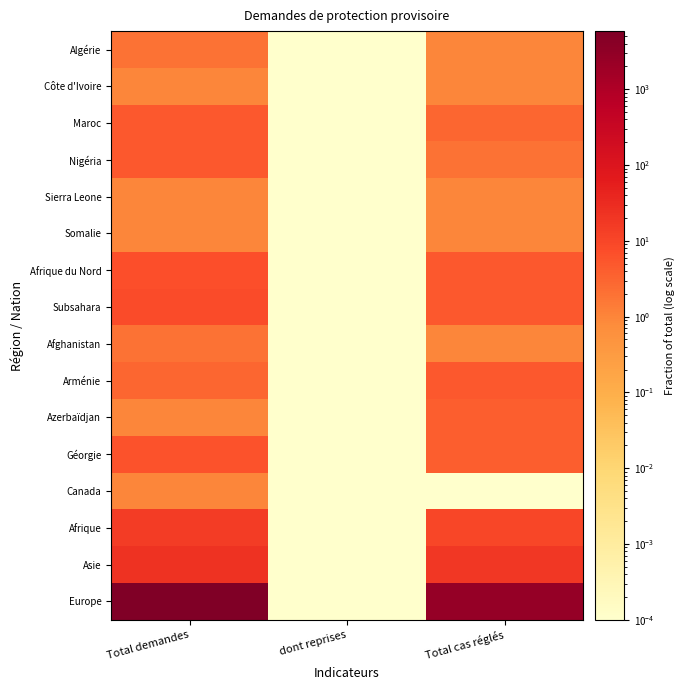

At how many categories does at least one series exceed 492?

2